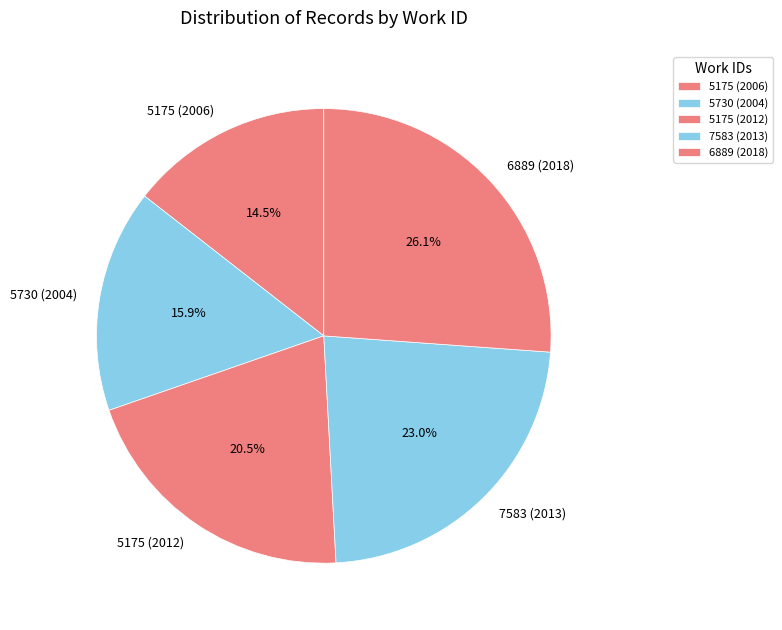

Which category has the smallest portion of the pie?

5175 (2006)